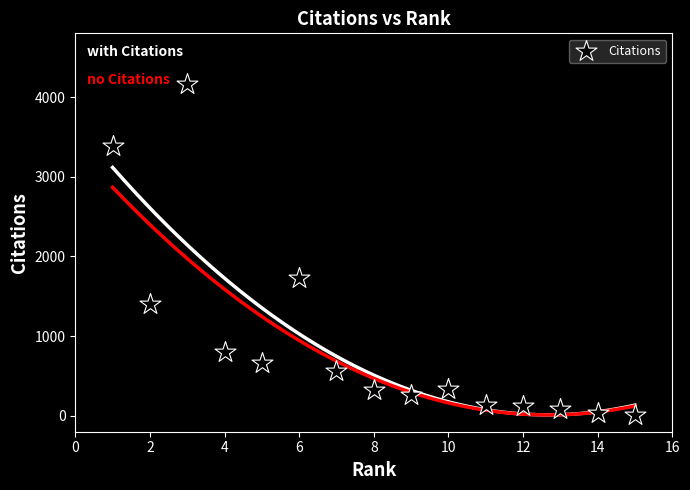

What is the range of Y values (max minus min)?

4158